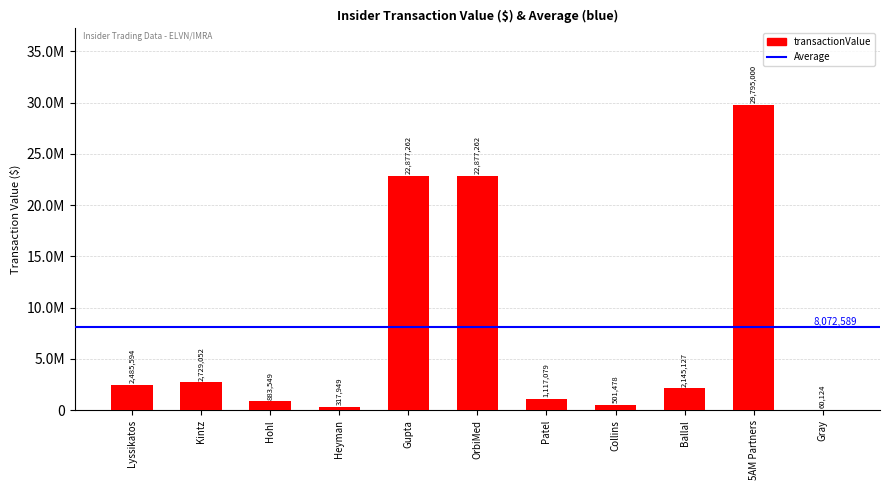

Rank the categories by value from lowest to highest.

Gray, Heyman, Collins, Hohl, Patel, Ballal, Lyssikatos, Kintz, Gupta, OrbiMed, 5AM Partners